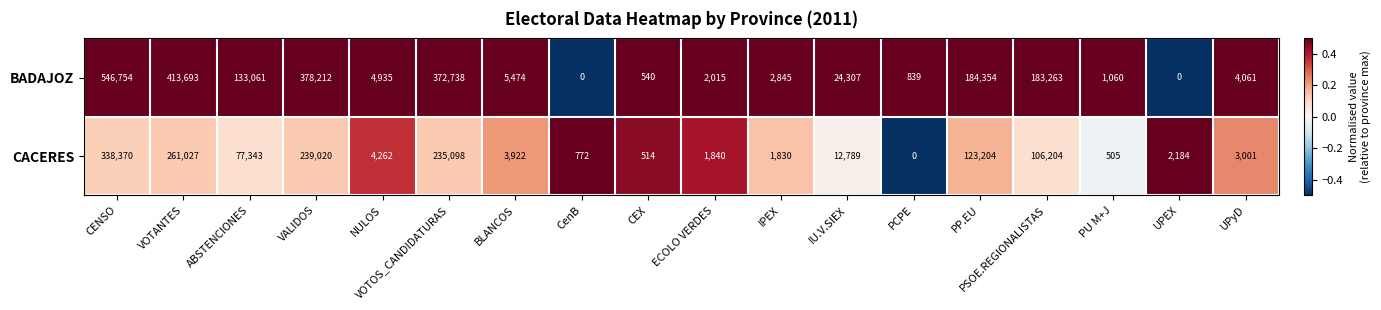

Which series has the largest range (max minus min)?

BADAJOZ